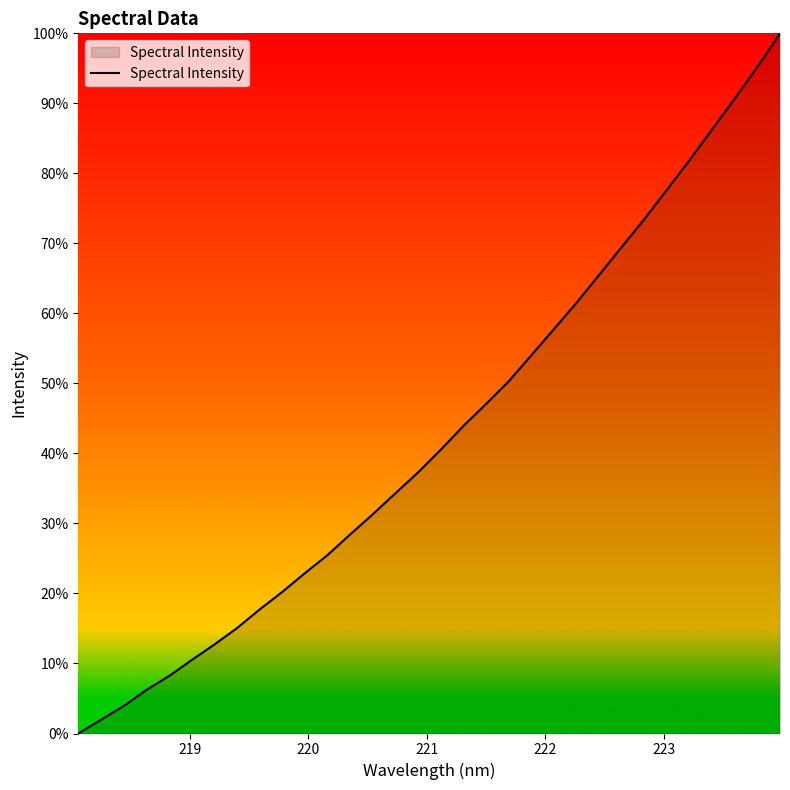

Reading left to right, list all the values displayed in this chart.

0.0	2.0	3.9	6.2	8.2	10.5	12.7	15.0	17.7	20.2	22.9	25.5	28.4	31.3	34.3	37.3	40.5	43.9	47.1	50.3	54.0	57.7	61.5	65.5	69.5	73.5	77.7	81.9	86.3	90.7	95.2	100.0